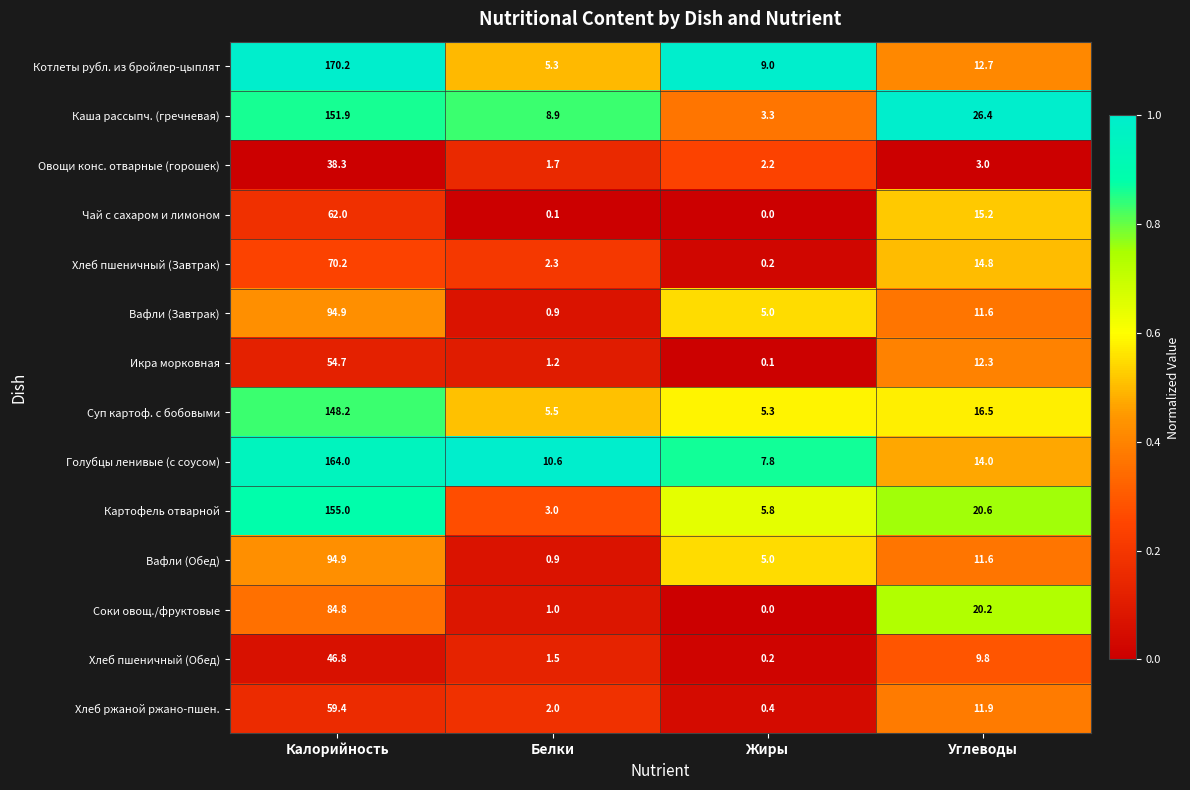

Between Белки and Углеводы, which series saw the biggest shift?

Соки овощ./фруктовые